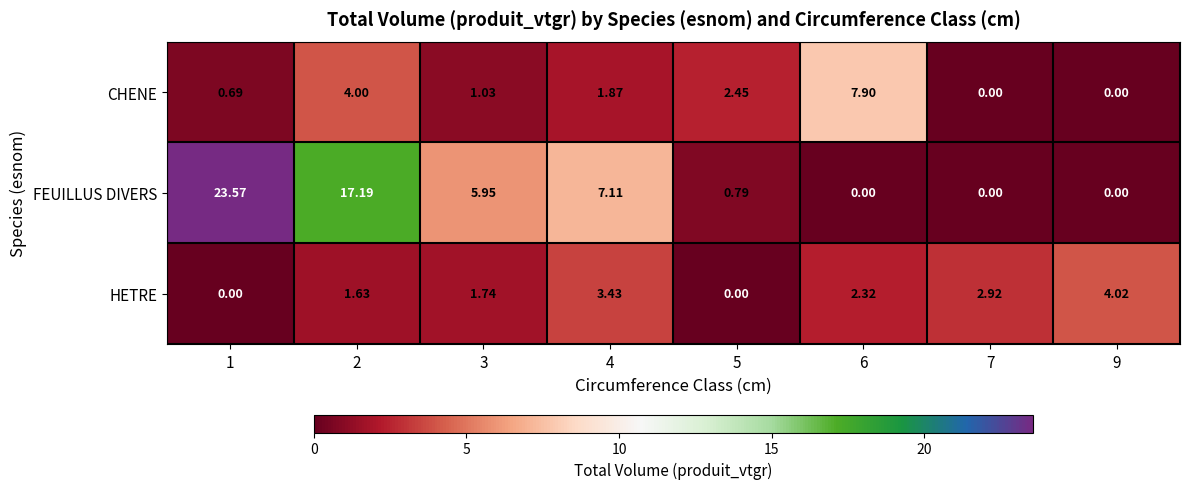

How many data points does each series have?

8